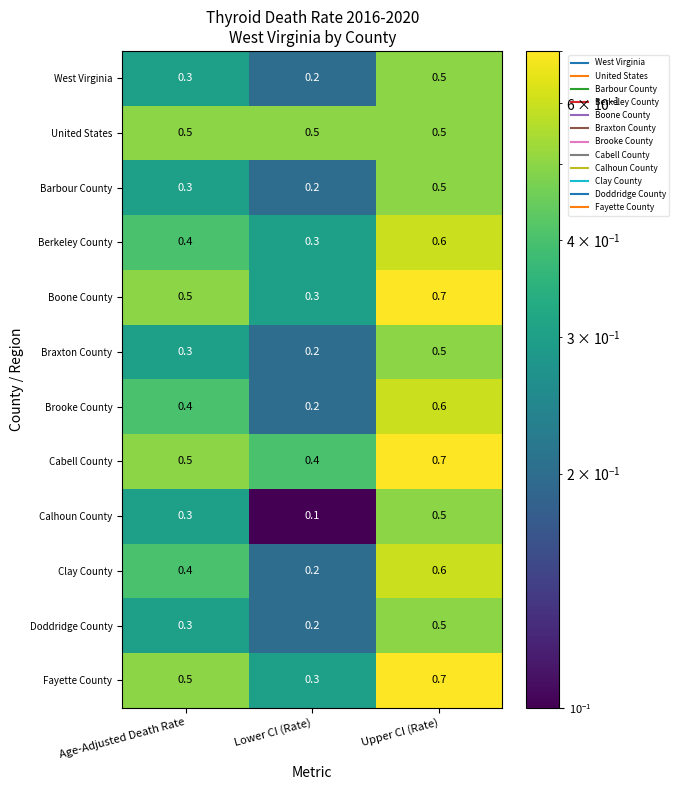

At how many categories does at least one series exceed 0?

3